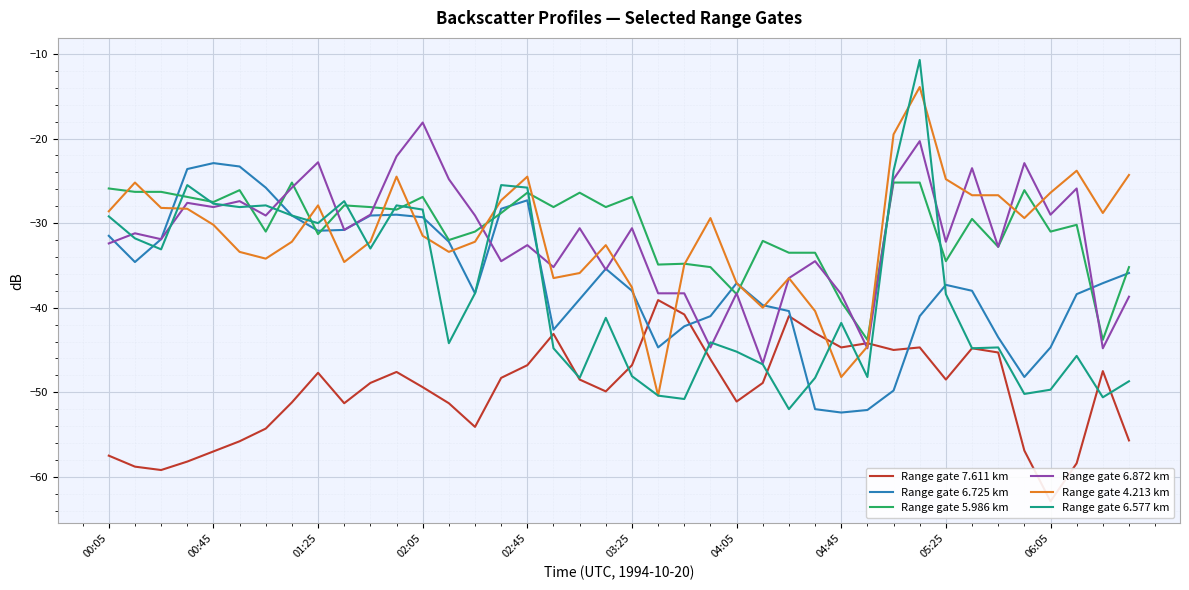

What value does the Range gate 6.872 km series have at 04:45?

-38.4